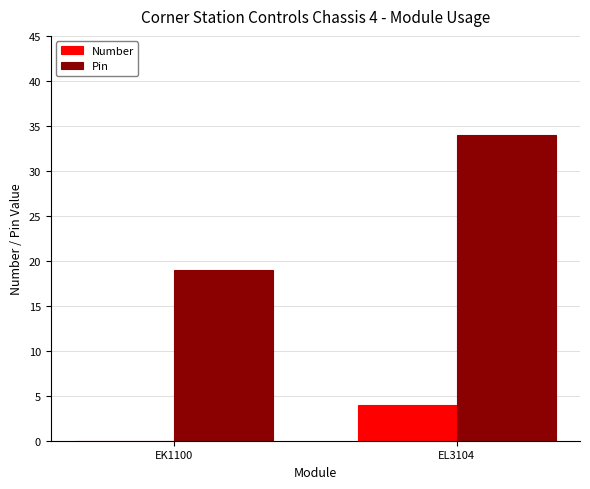

Are the bars horizontal?

No